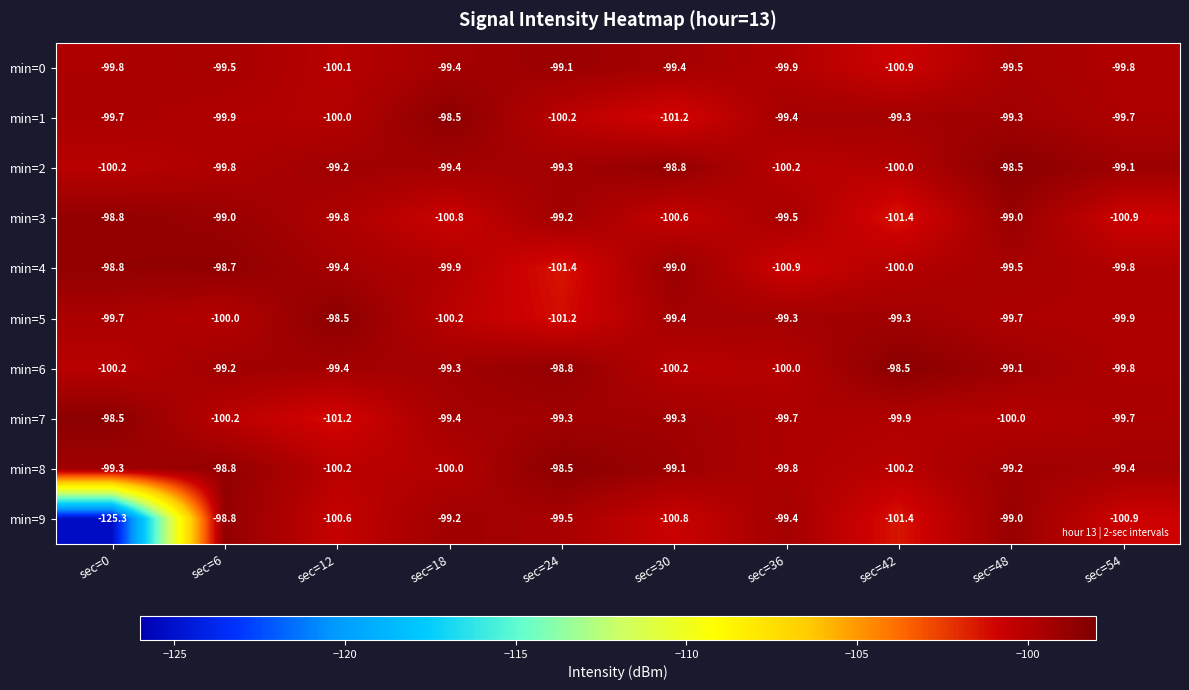

Rank the categories by min=4 value from highest to lowest.

sec=6, sec=0, sec=30, sec=12, sec=48, sec=54, sec=18, sec=42, sec=36, sec=24